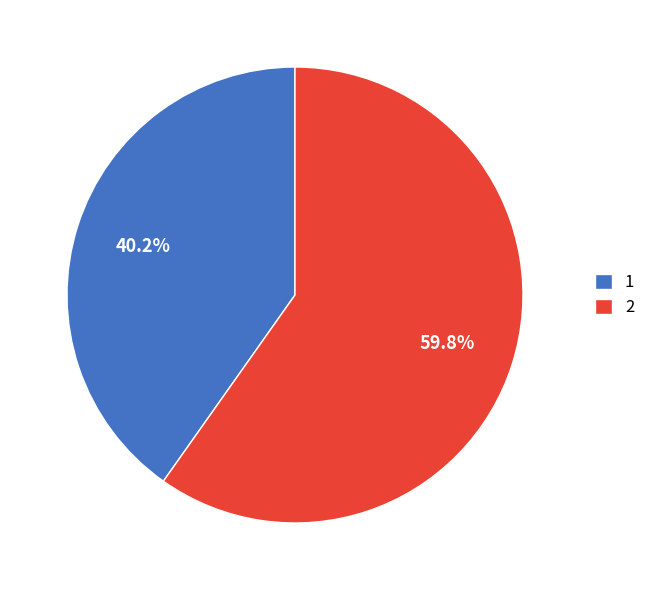

The 2 slice represents 60% of the pie. True or false?

True